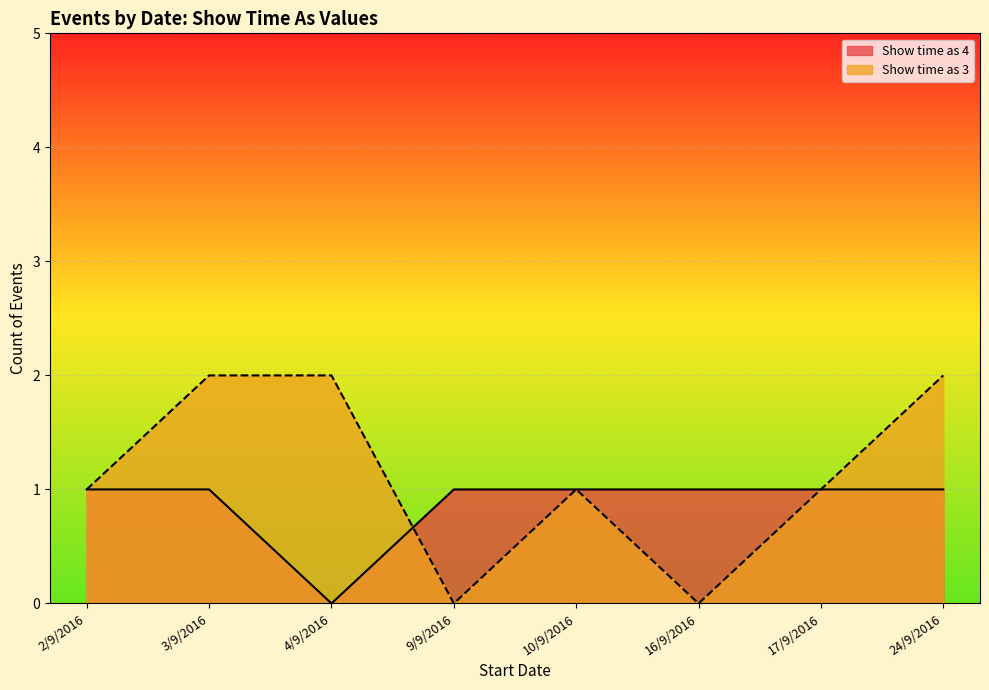

Which series changed the most between 3/9/2016 and 17/9/2016?

Show time as 3